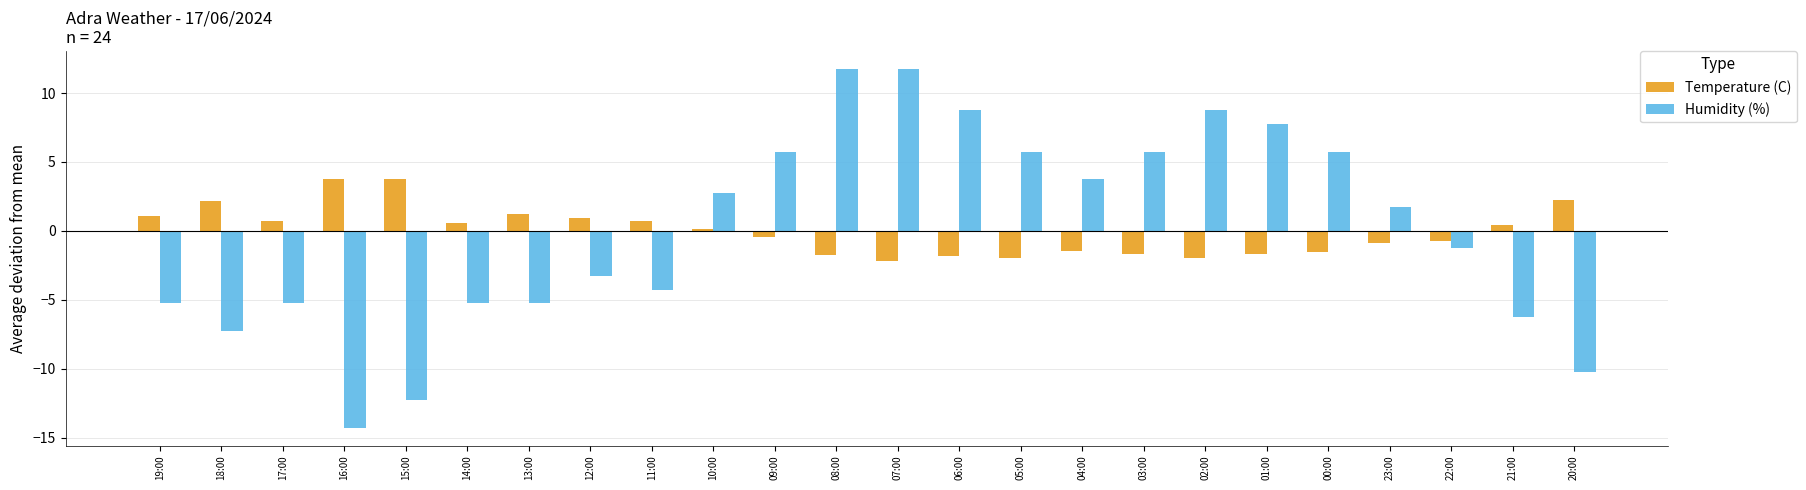

What is the total value across all series at 16:00?

-10.5